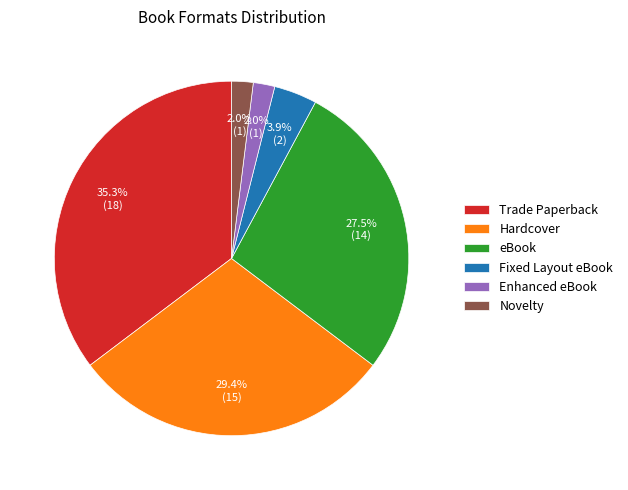

To the nearest percent, what portion does Novelty represent?

2%